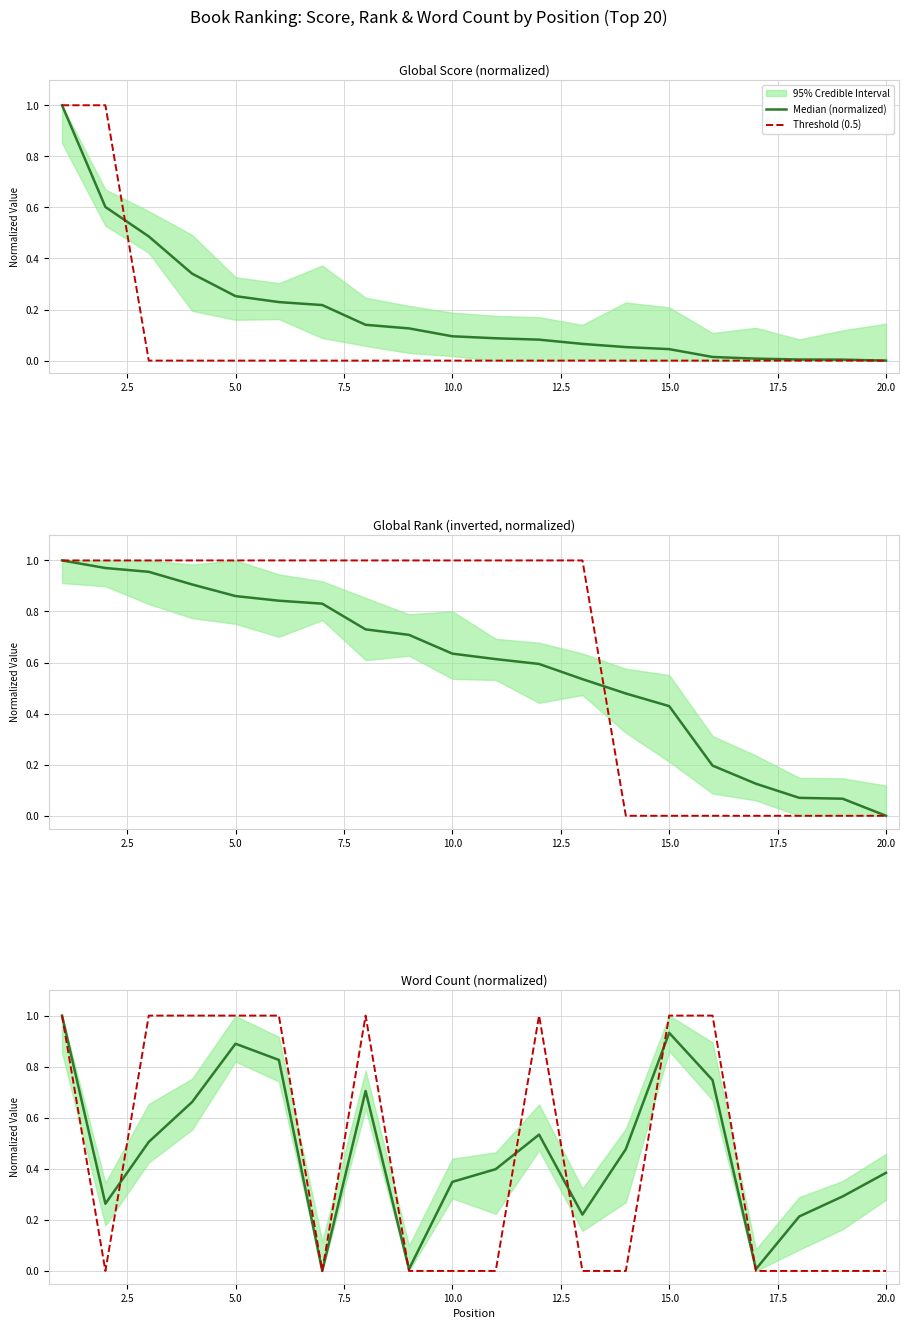

Is the value of Threshold (0.5) at 20.0 greater than the value of Median (normalized) at 10.0?

No